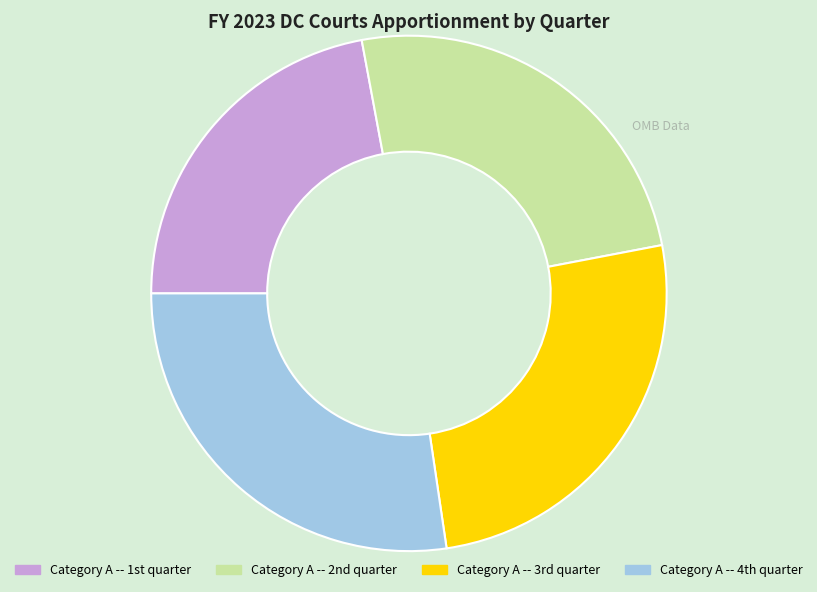

Which category has the biggest portion of the pie?

Category A -- 4th quarter